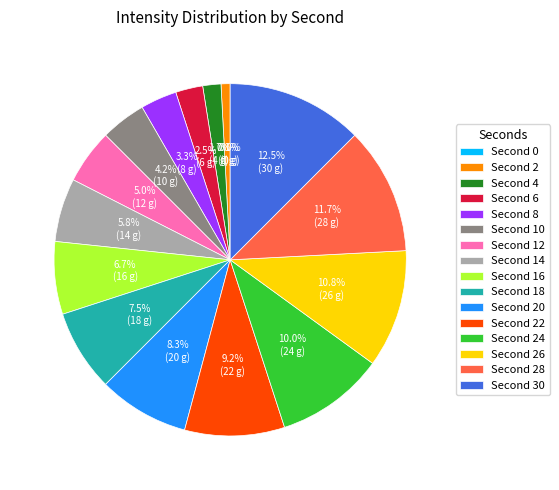

What is the change in value from 12 to 20?

+8